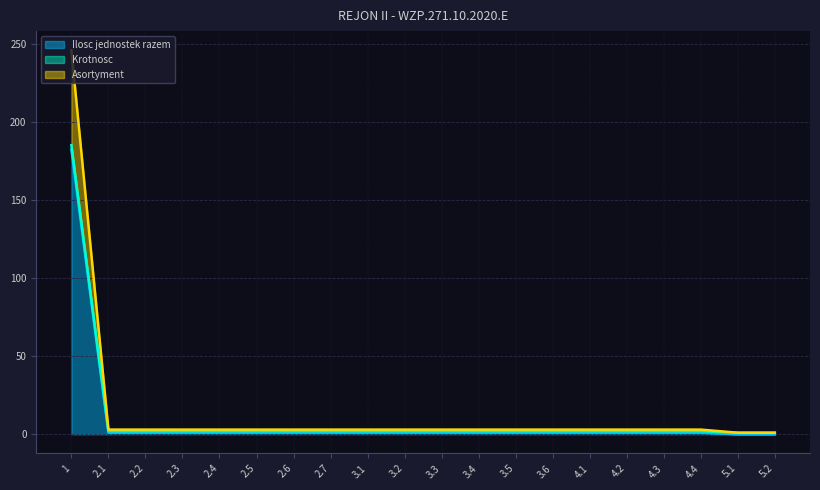

The value of Ilosc jednostek razem at 2.3 is 1.0. True or false?

True